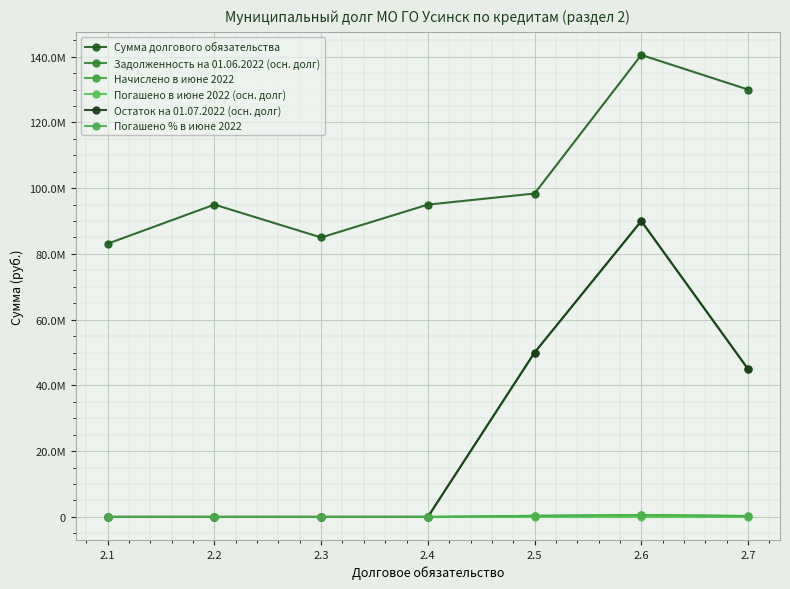

Does the chart have visible grid lines?

Yes